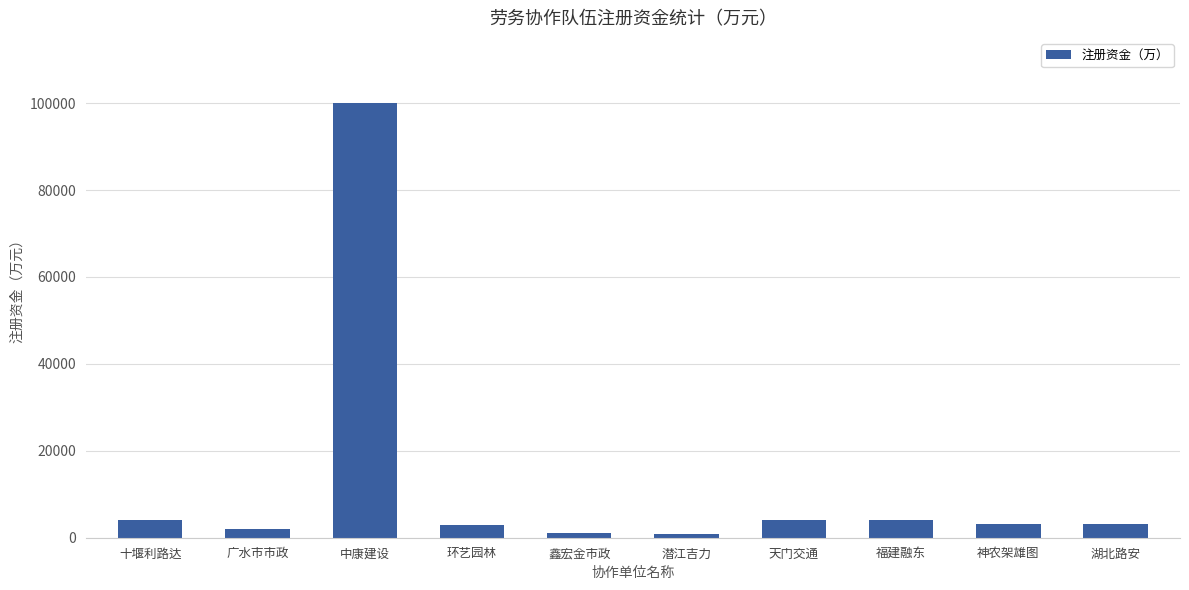

Approximately how many times larger is the value at 天门交通 compared to 福建融东?

1.0